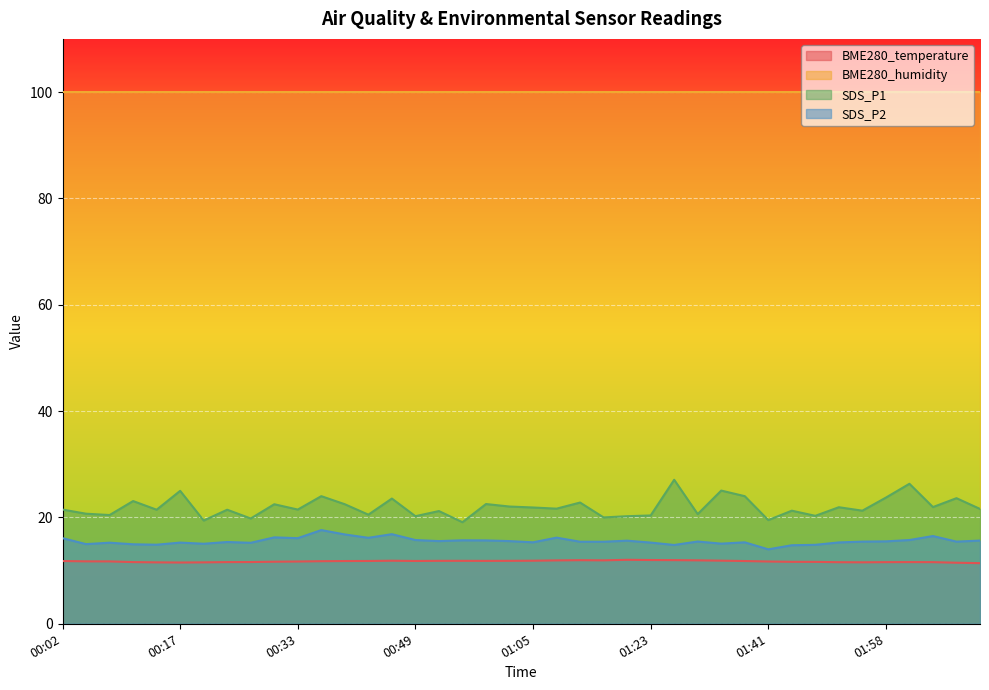

List the labels in order of SDS_P1 value, largest first.

01:26, 02:01, 01:33, 00:17, 00:37, 01:37, 01:58, 02:07, 00:46, 00:11, 01:12, 00:59, 00:30, 00:40, 01:02, 02:04, 01:51, 01:05, 01:09, 02:10, 00:02, 00:33, 00:14, 00:24, 01:44, 01:54, 00:53, 00:05, 01:30, 00:43, 00:08, 01:23, 01:47, 00:49, 01:19, 01:16, 00:27, 01:41, 00:21, 00:56